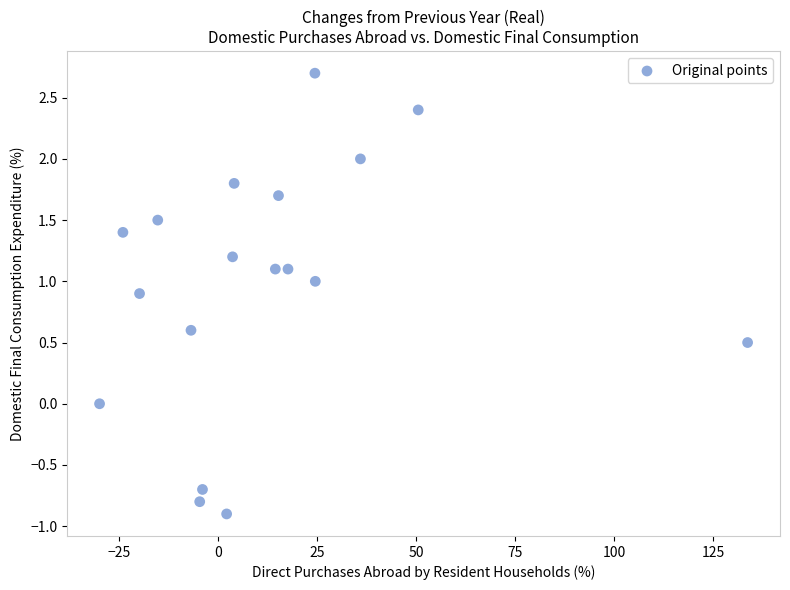

What is the range of X values (max minus min)?

163.7